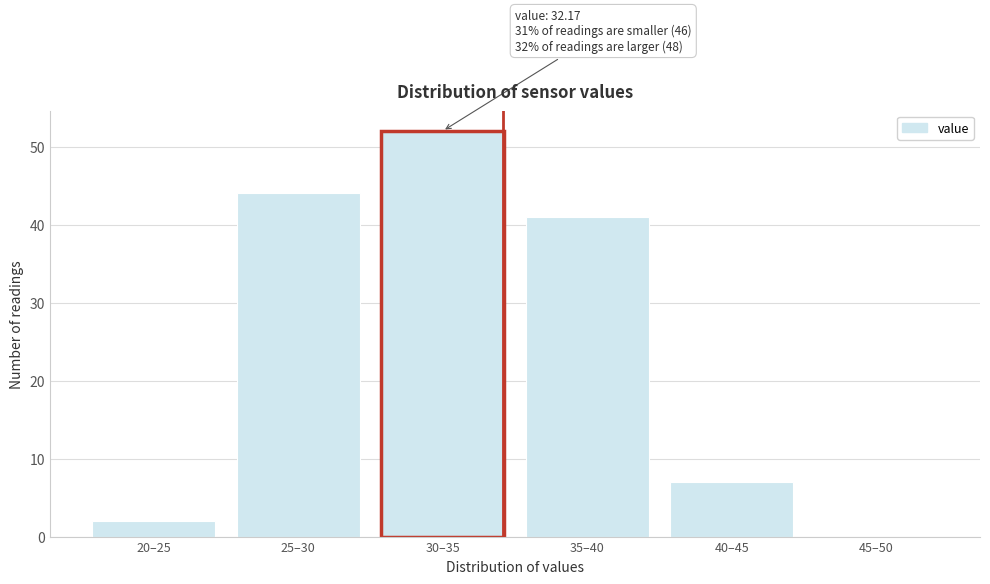

Reading left to right, list all the values displayed in this chart.

20–25=2	25–30=44	30–35=52	35–40=41	40–45=7	45–50=0